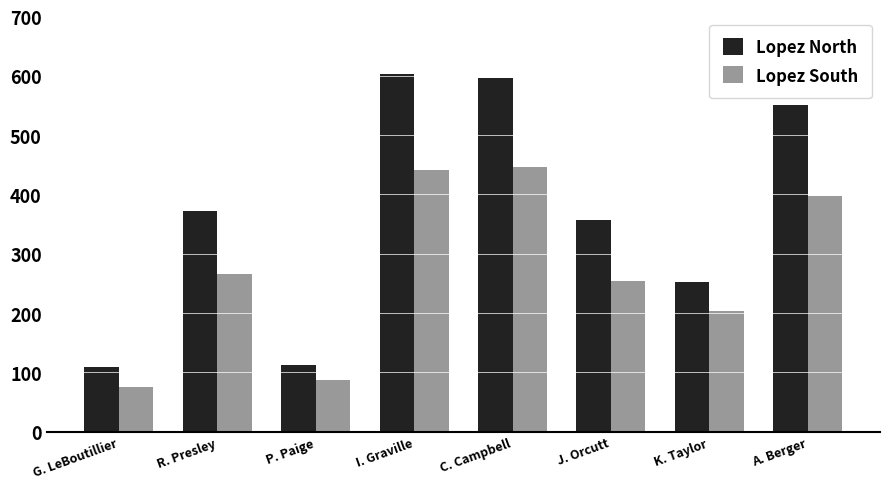

What is the label of the 3rd bar from the left?

P. Paige